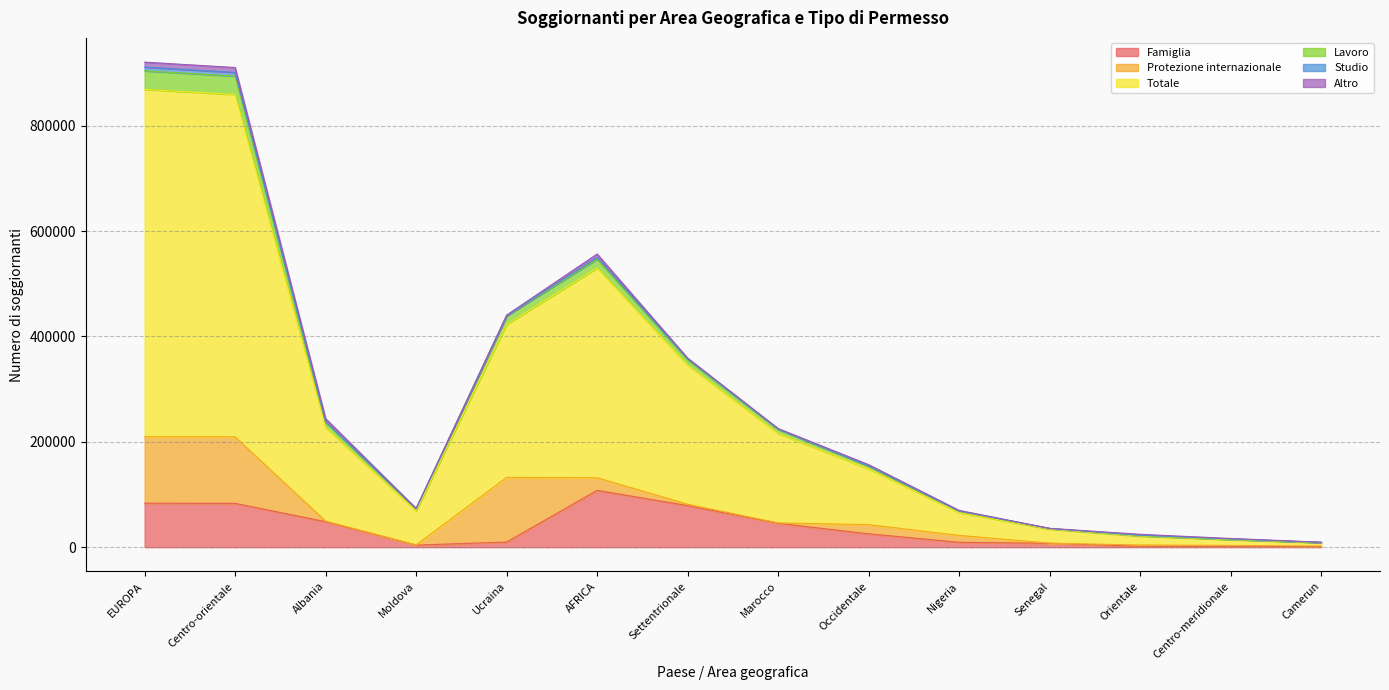

The value of Totale at Orientale is 24431. True or false?

True